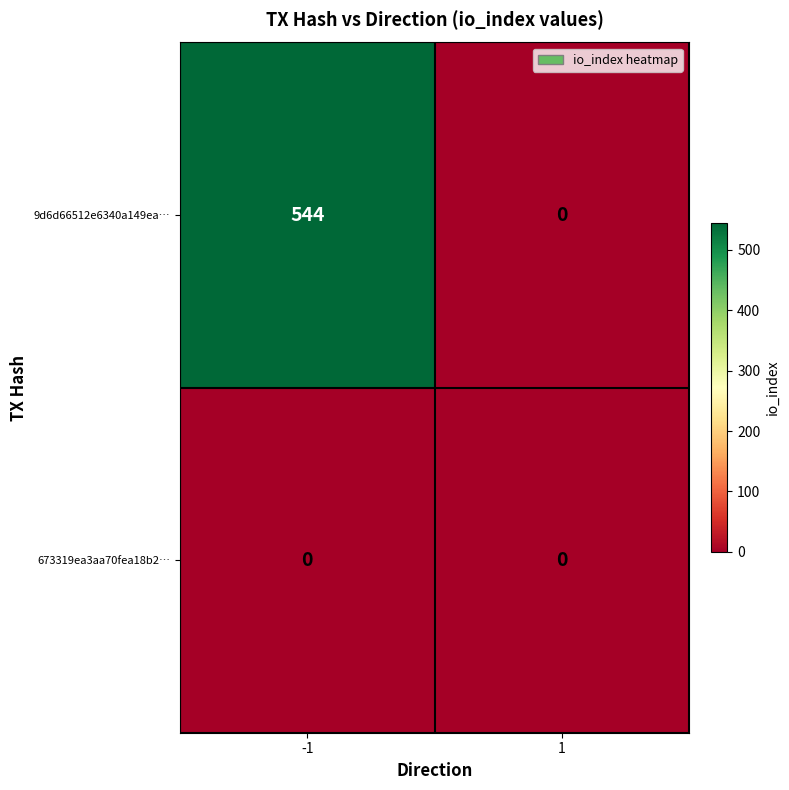

List the series in order of their peak value, highest first.

9d6d66512e6340a149ea…, 673319ea3aa70fea18b2…